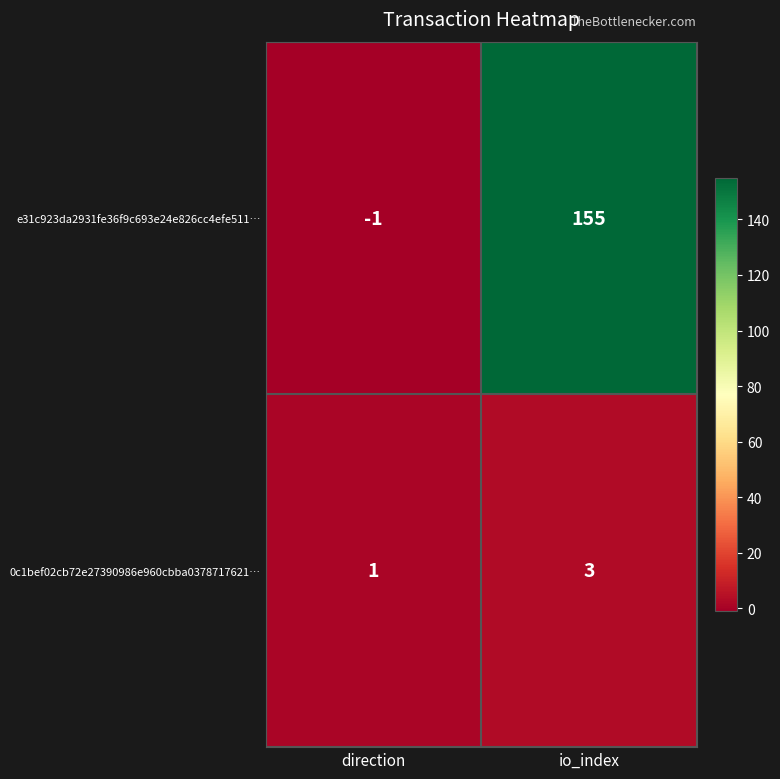

Reading left to right, list all the values displayed in this chart.

e31c923da2931fe36f9c693e24e826cc4efe511…: direction=-1	io_index=155
0c1bef02cb72e27390986e960cbba0378717621…: direction=1	io_index=3